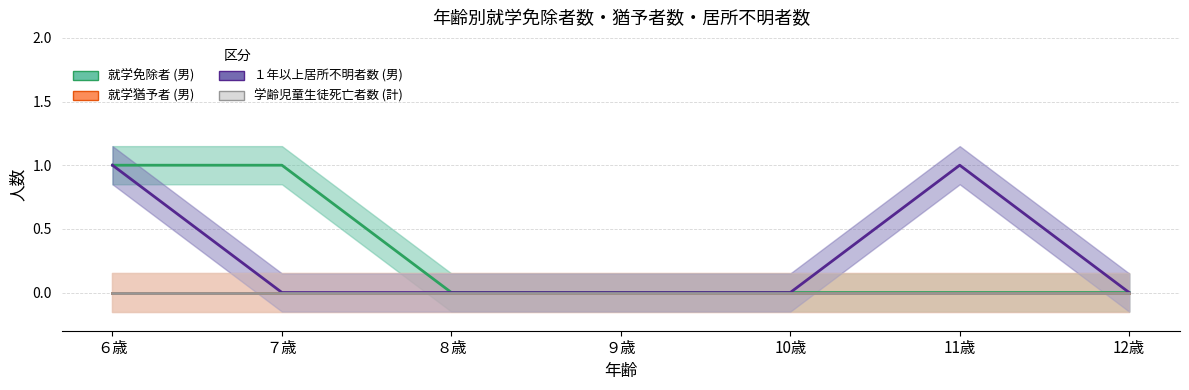

At how many categories does at least one series exceed 0?

3